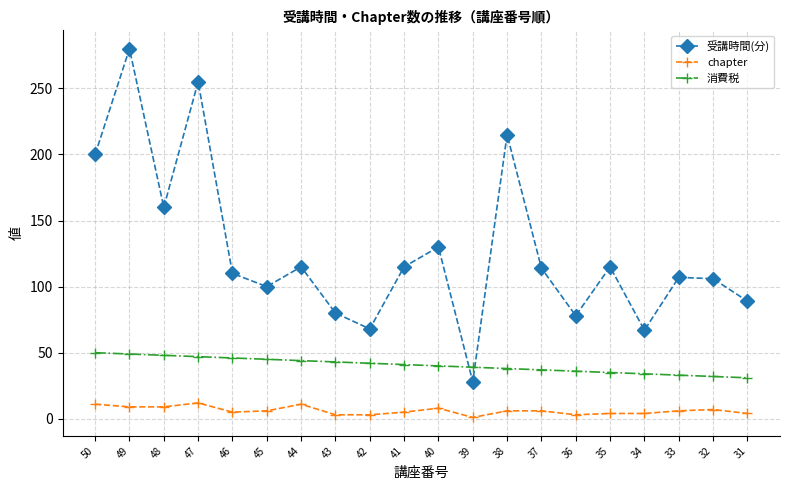

True or false: chapter has more than 2 points higher than both neighbors.

True